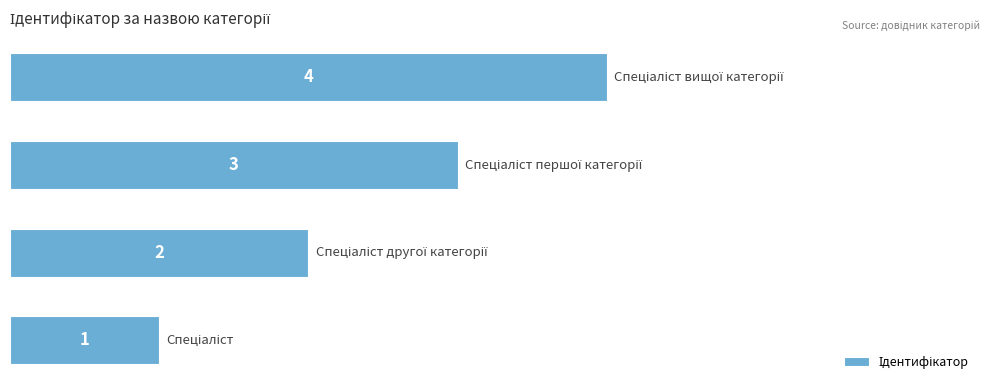

What is the greatest value displayed?

4